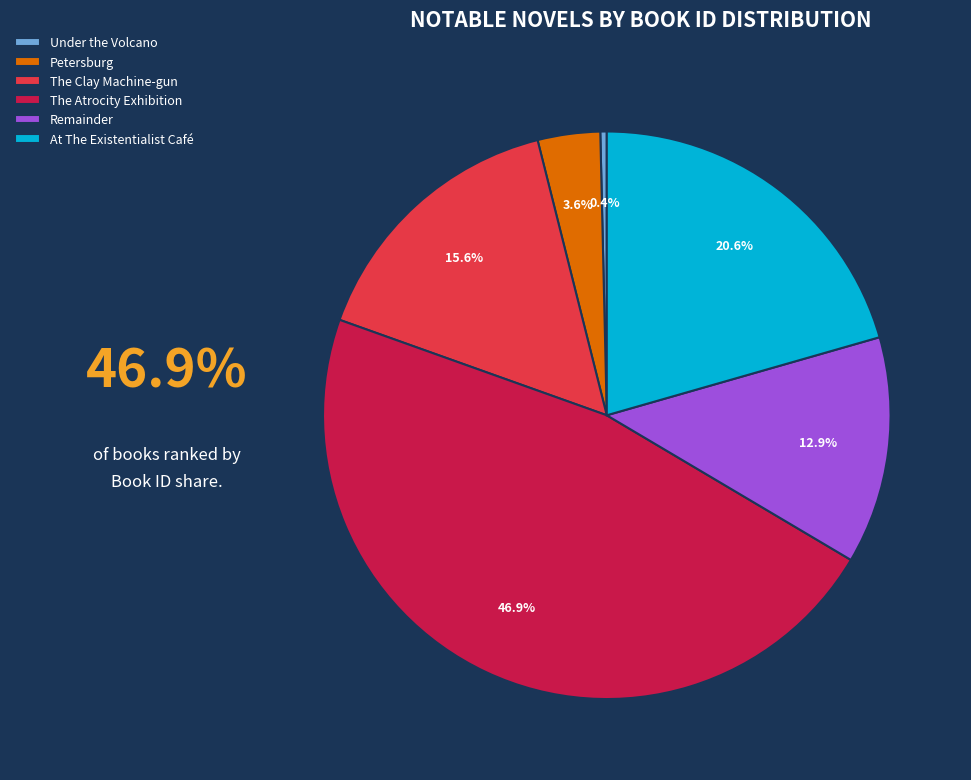

How many segments does this pie chart have?

6